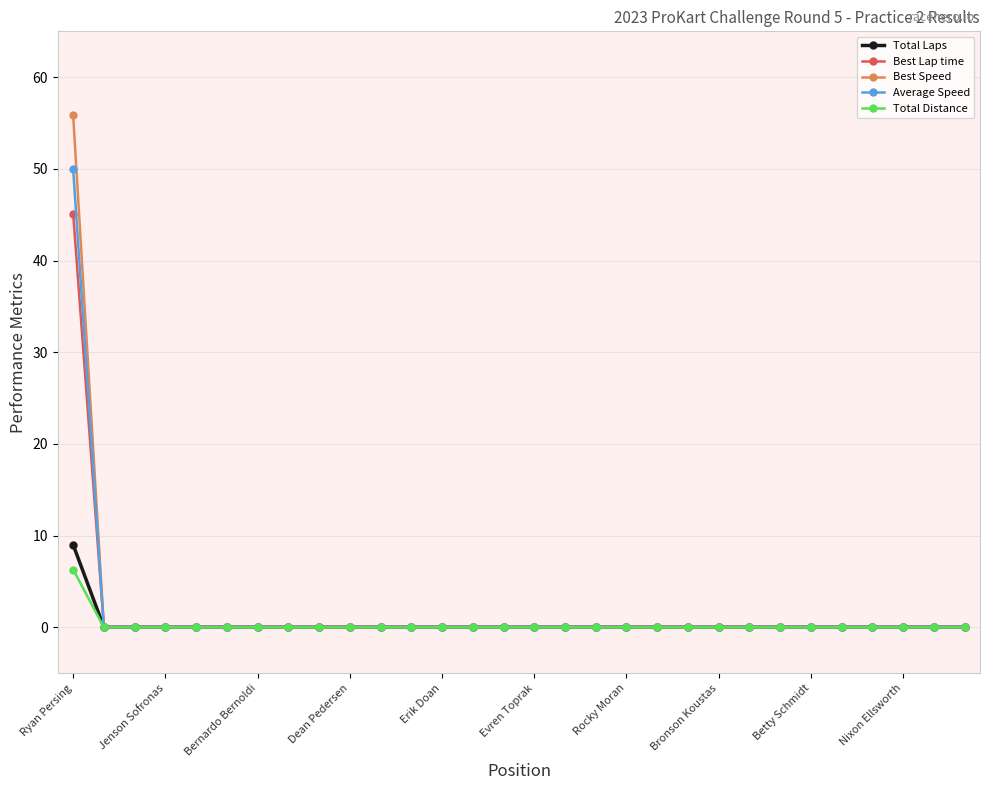

Which series has the largest range (max minus min)?

Best Speed